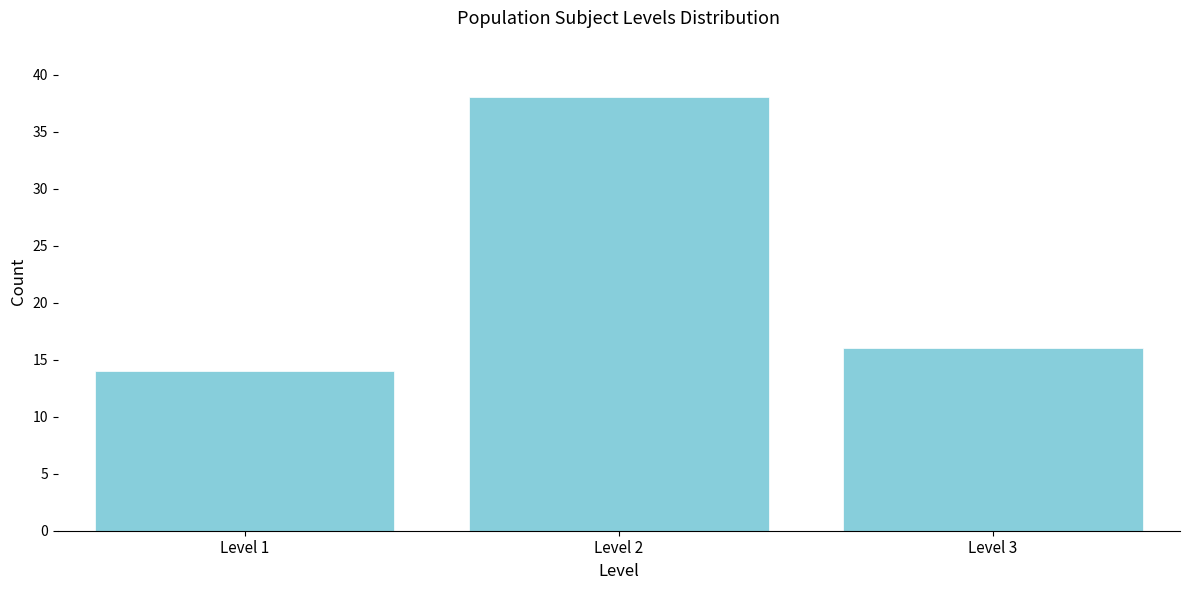

Reading left to right, extract all data points from this chart.

Level 1=14	Level 2=38	Level 3=16